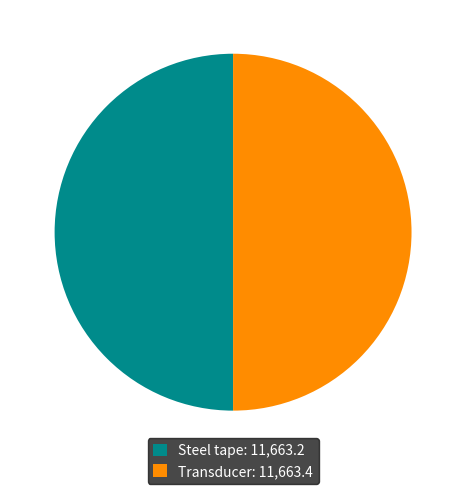

Count the number of slices in the pie.

2